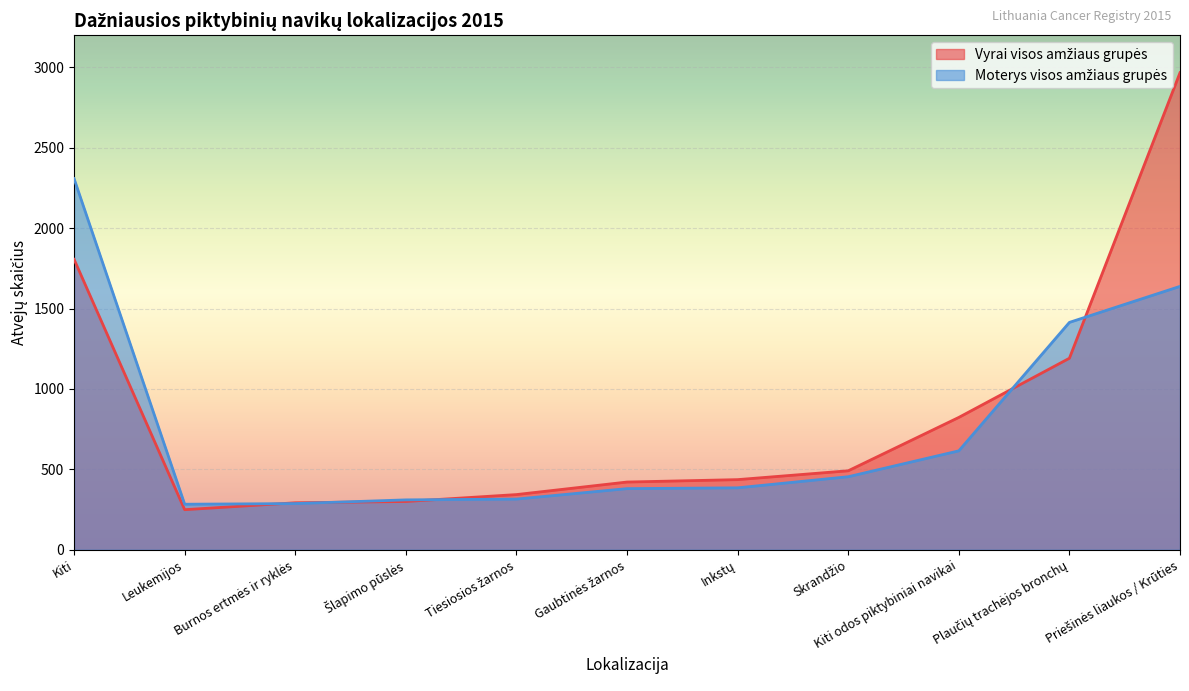

True or false: Moterys visos amžiaus grupės and Vyrai visos amžiaus grupės cross at least once.

True